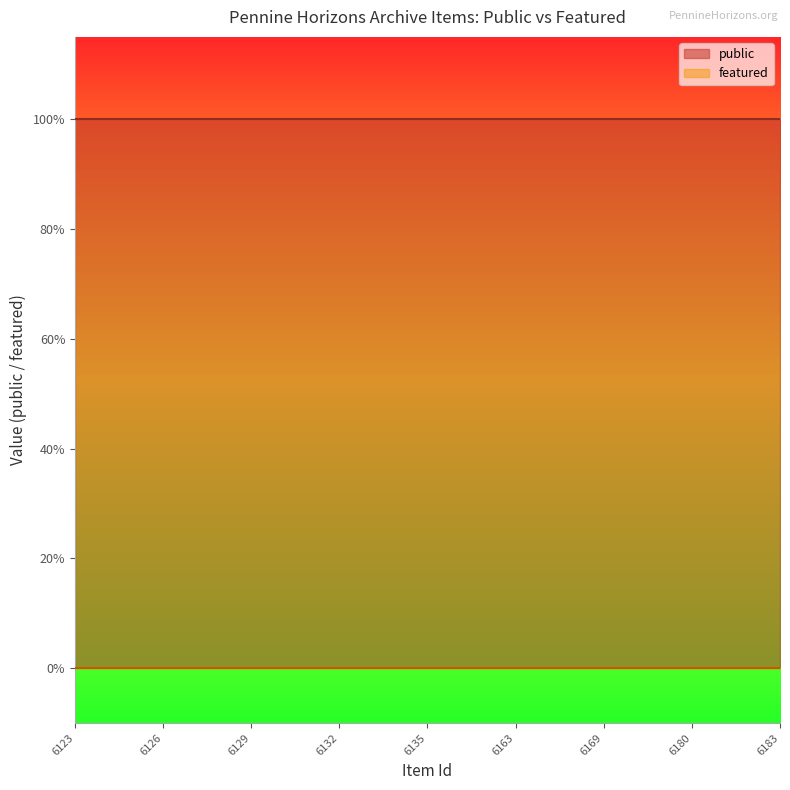

What is the maximum value shown in the chart?

1